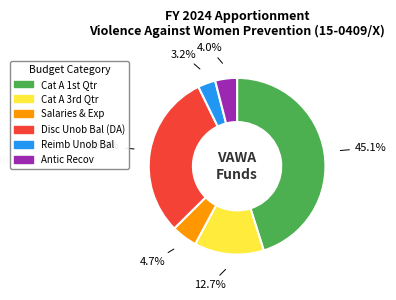

To the nearest percent, what is the difference between the largest and smallest slice percentages?

42%